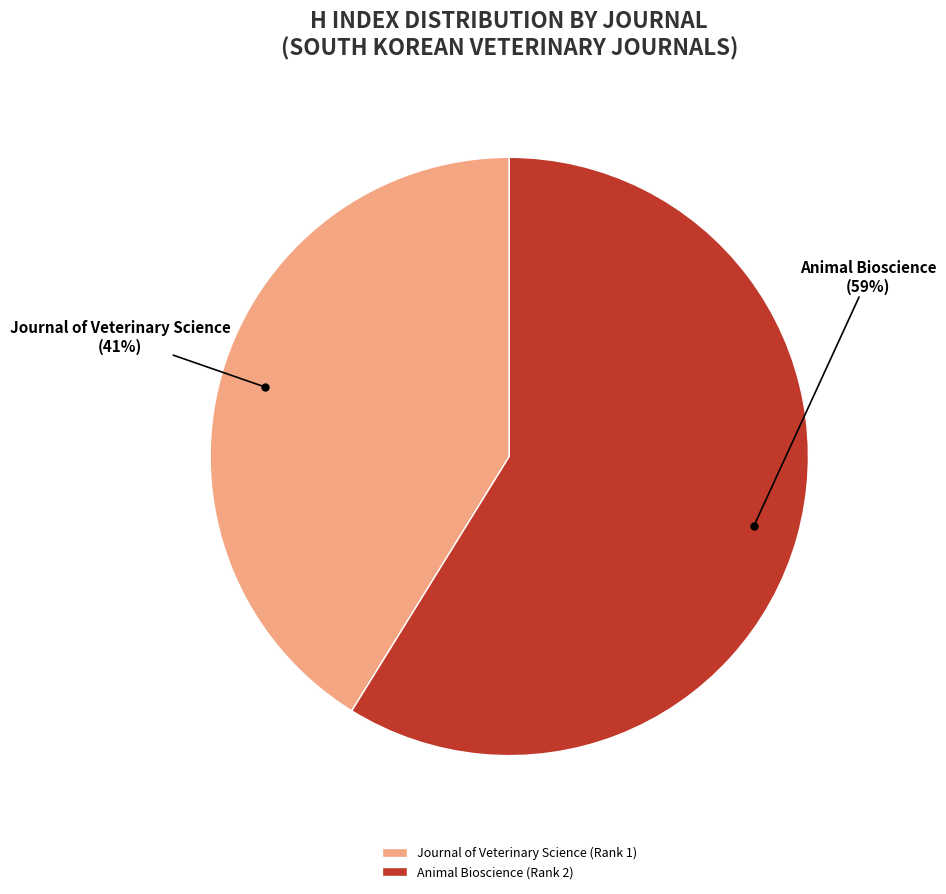

To the nearest percent, what is the difference between the largest and smallest slice percentages?

18%